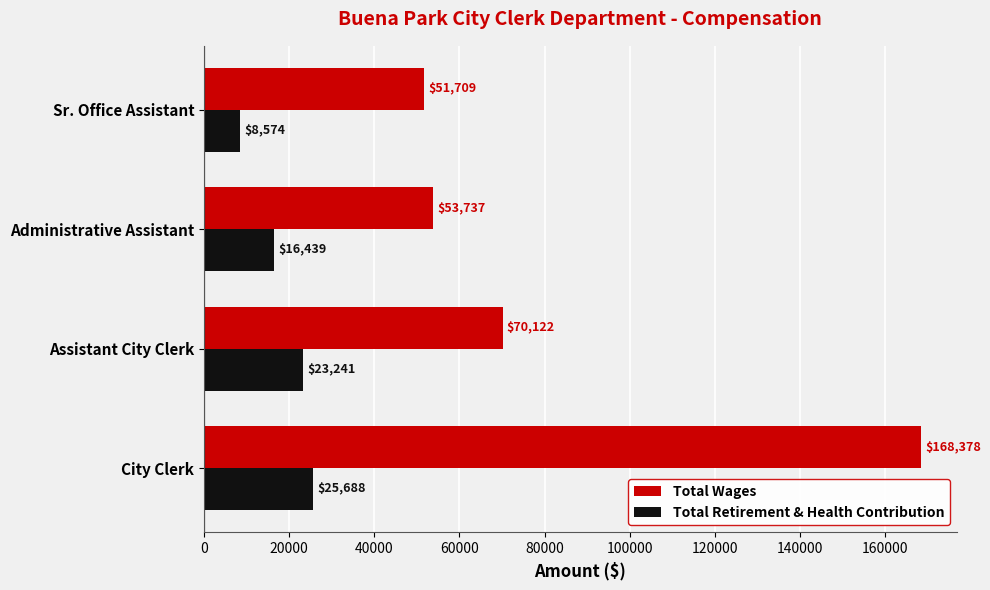

How many data points does each series have?

4